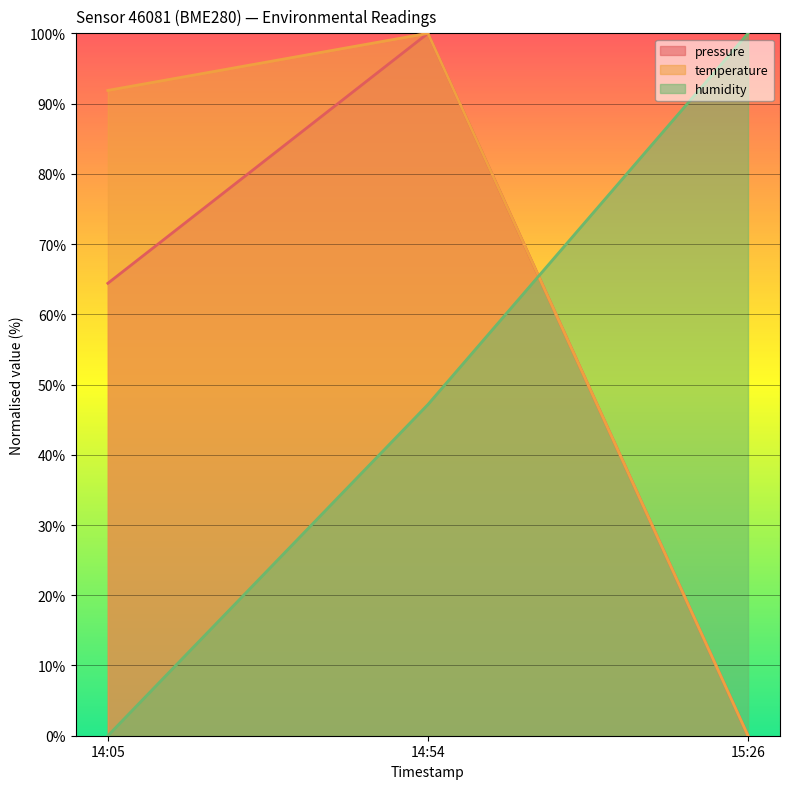

Reading right to left, transcribe all the data shown in this chart.

pressure: 15:26=0.0	14:54=100.0	14:05=64.4
temperature: 15:26=0.0	14:54=100.0	14:05=91.9
humidity: 15:26=100.0	14:54=47.2	14:05=0.0